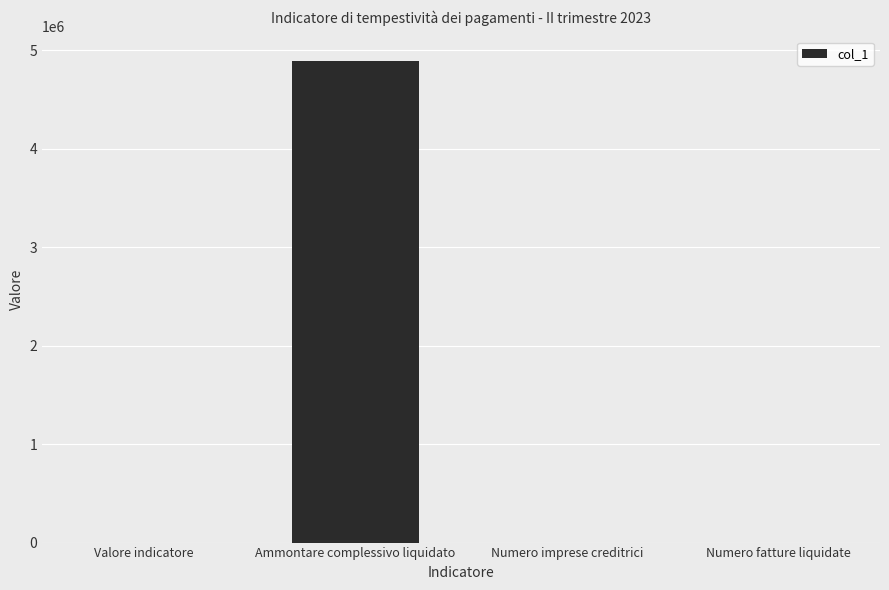

What is the maximum value shown in the chart?

4894198.7